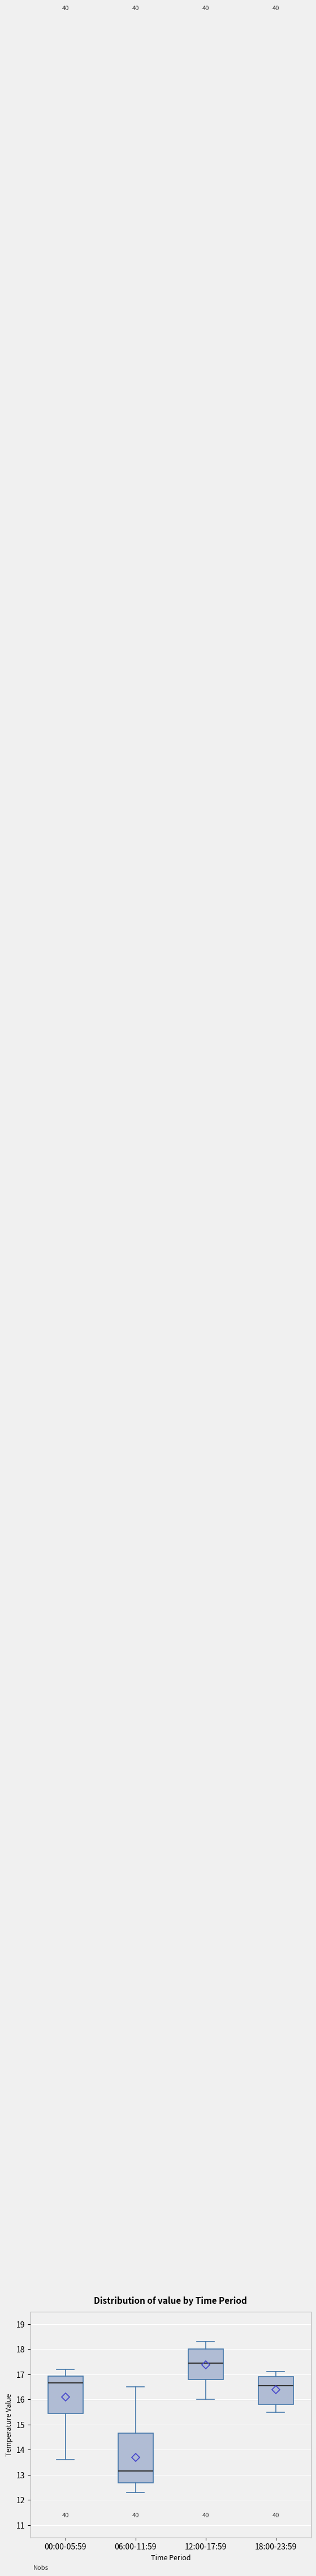

Comparing the boxes themselves (not the whiskers), which one is the tallest?

06:00-11:59